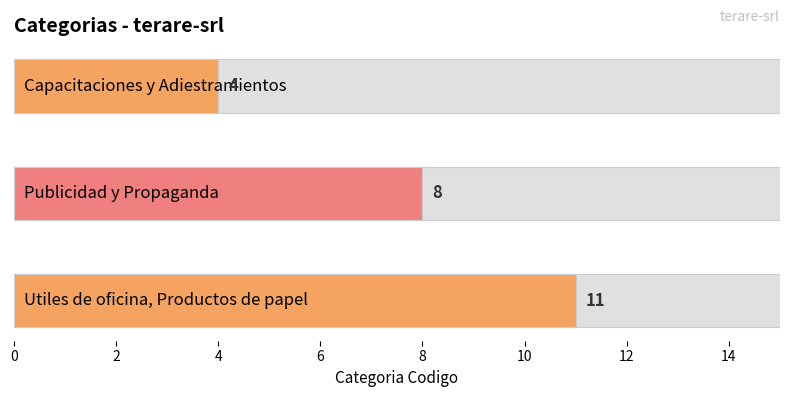

What position from the right is Publicidad y Propaganda?

2